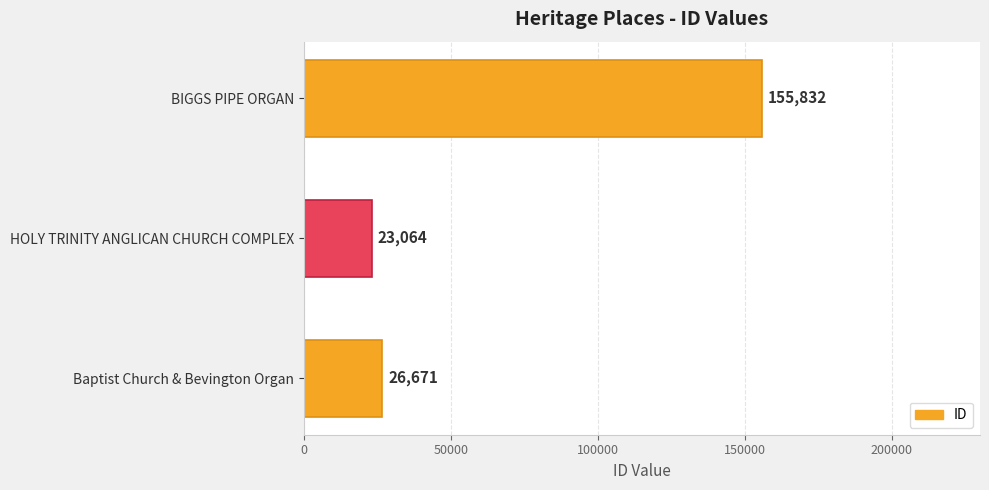

List the labels in order of value, smallest first.

HOLY TRINITY ANGLICAN CHURCH COMPLEX, Baptist Church & Bevington Organ, BIGGS PIPE ORGAN